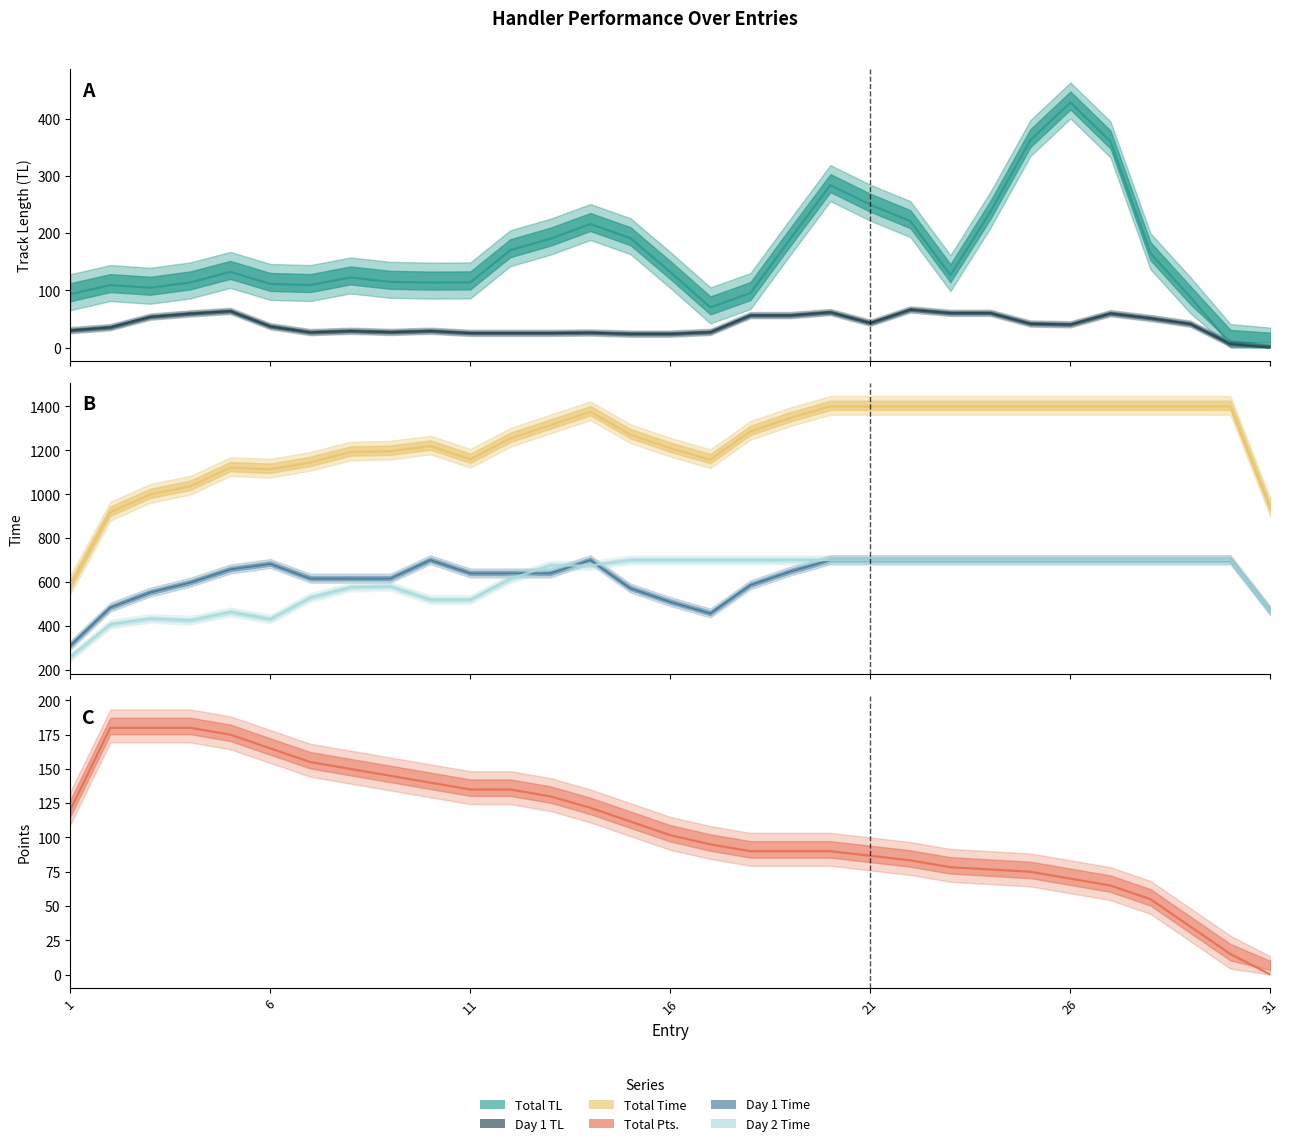

Which series has the widest spread of values?

Total Time